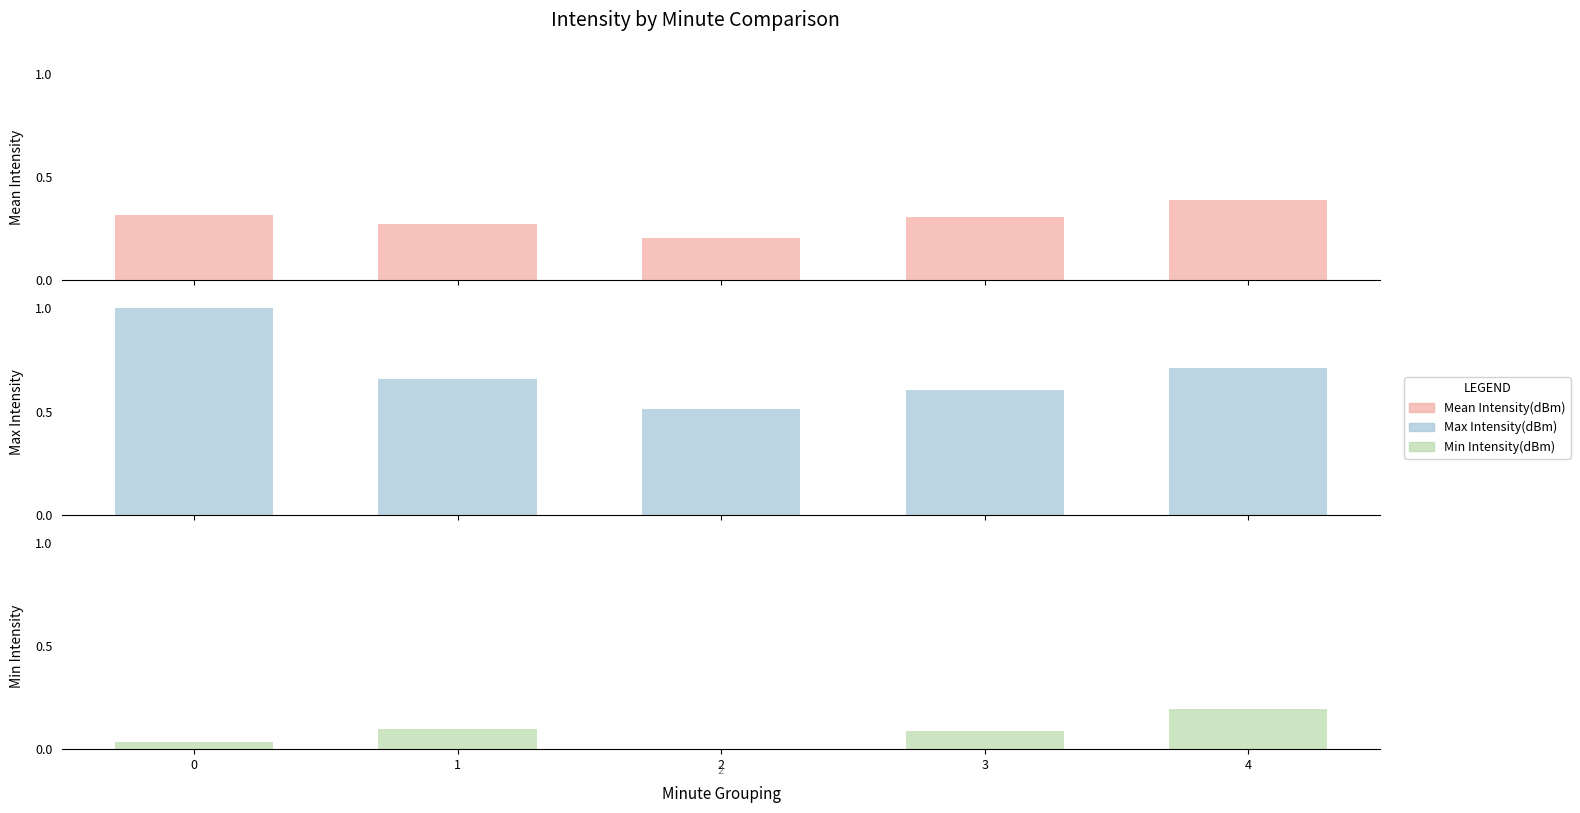

Reading right to left, transcribe all the data shown in this chart.

Mean Intensity(dBm): 0.4	0.3	0.2	0.3	0.3
Max Intensity(dBm): 0.7	0.6	0.5	0.7	1.0
Min Intensity(dBm): 0.2	0.1	0.0	0.1	0.0